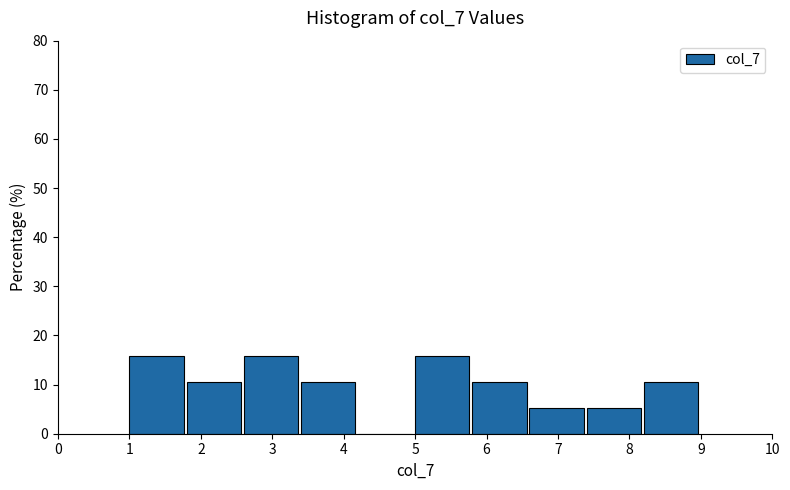

What is the height of the bar covering 8.2 to 9.0 on the x-axis? The values are not printed on the chart, so give them approximately, as read against the axis.

11